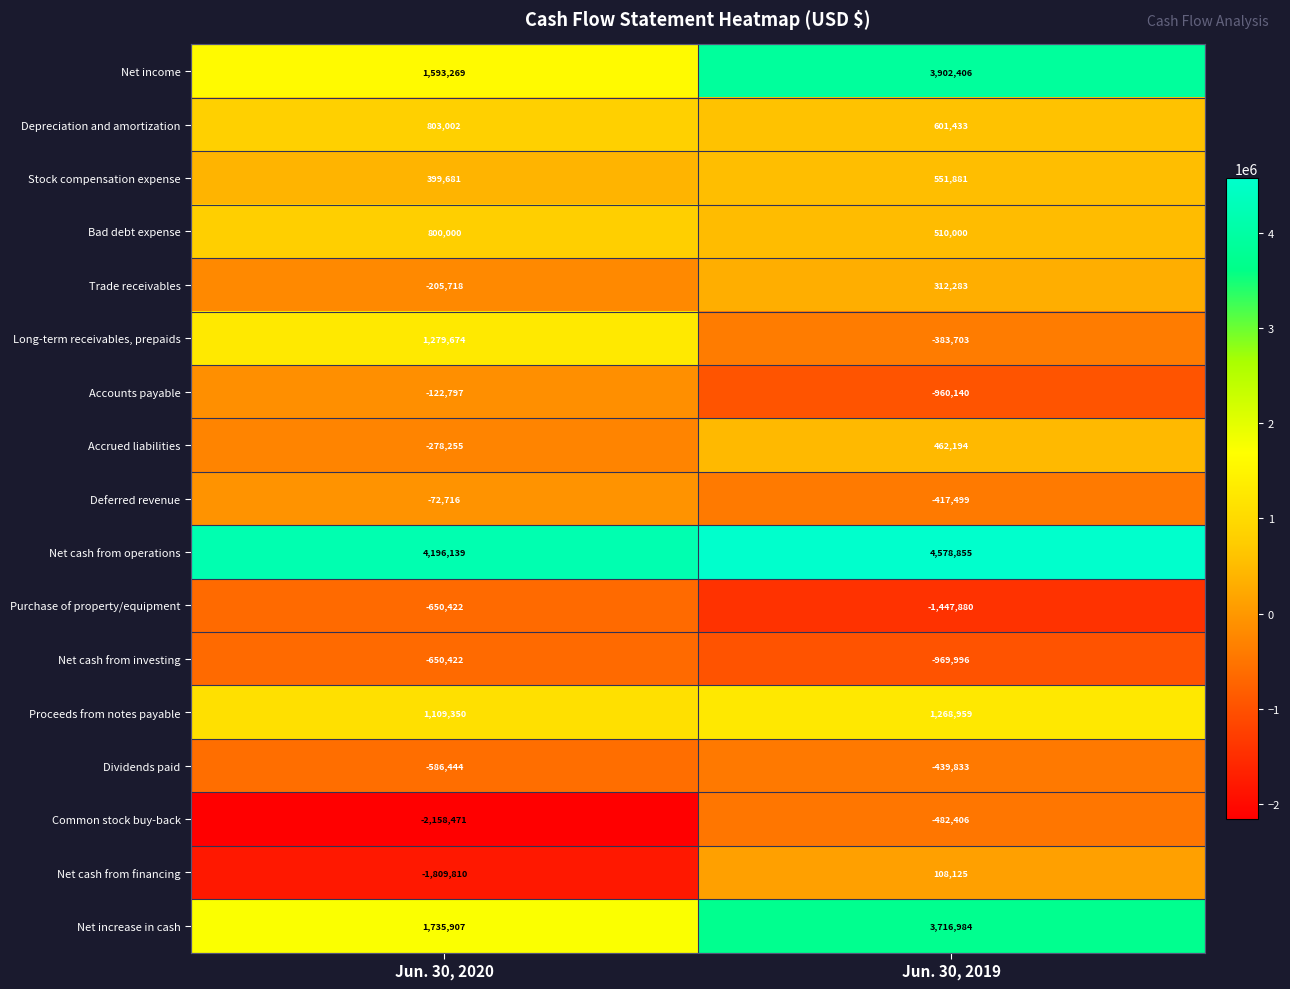

Count the number of categories in the chart.

2